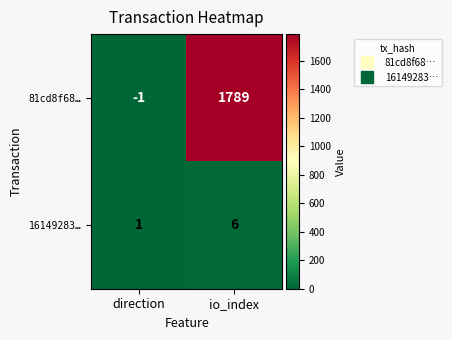

What is the greatest value displayed?

1789